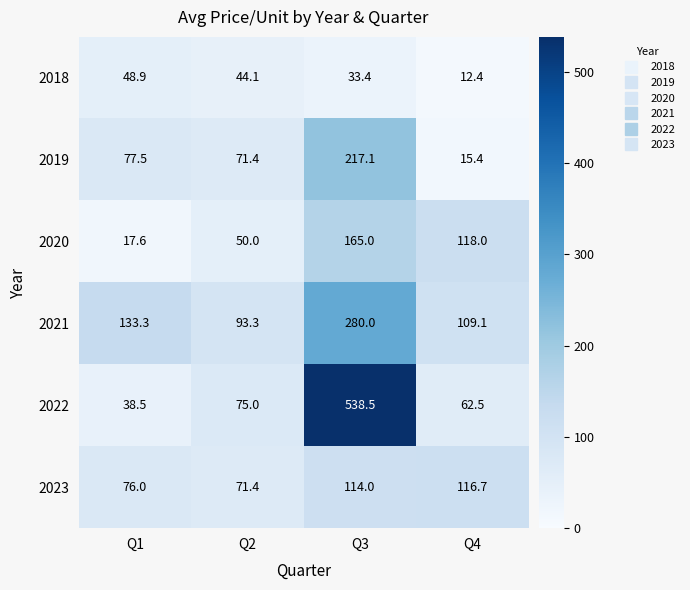

What is the sum of the 2020 values at Q1 and Q3?

182.6